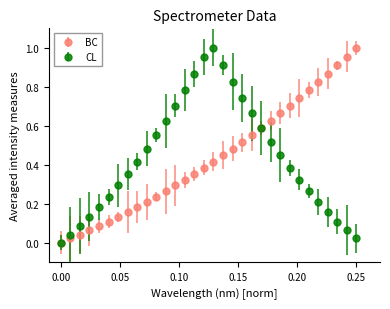

True or false: CL has more than 1 points higher than both neighbors.

False